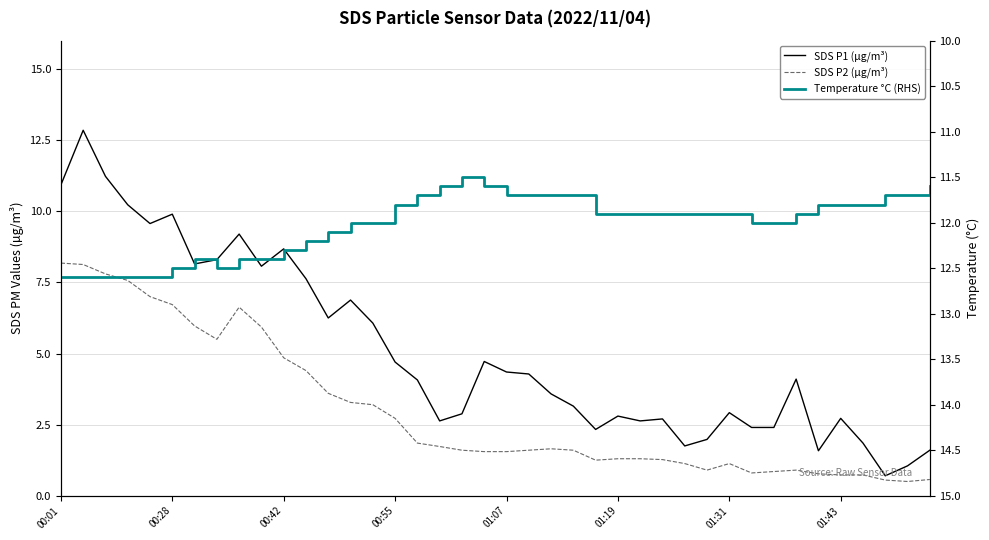

Is the value of Temperature °C (RHS) at 19 greater than the value of SDS P1 (µg/m³) at 01:31?

Yes